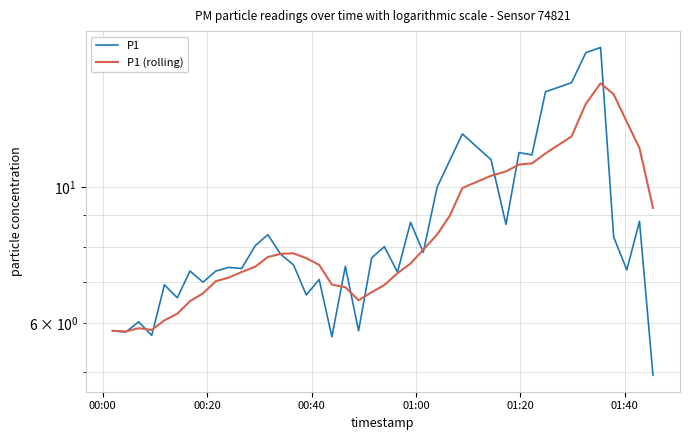

Rank the series by their average value, from highest to lowest.

P1, P1 (rolling)